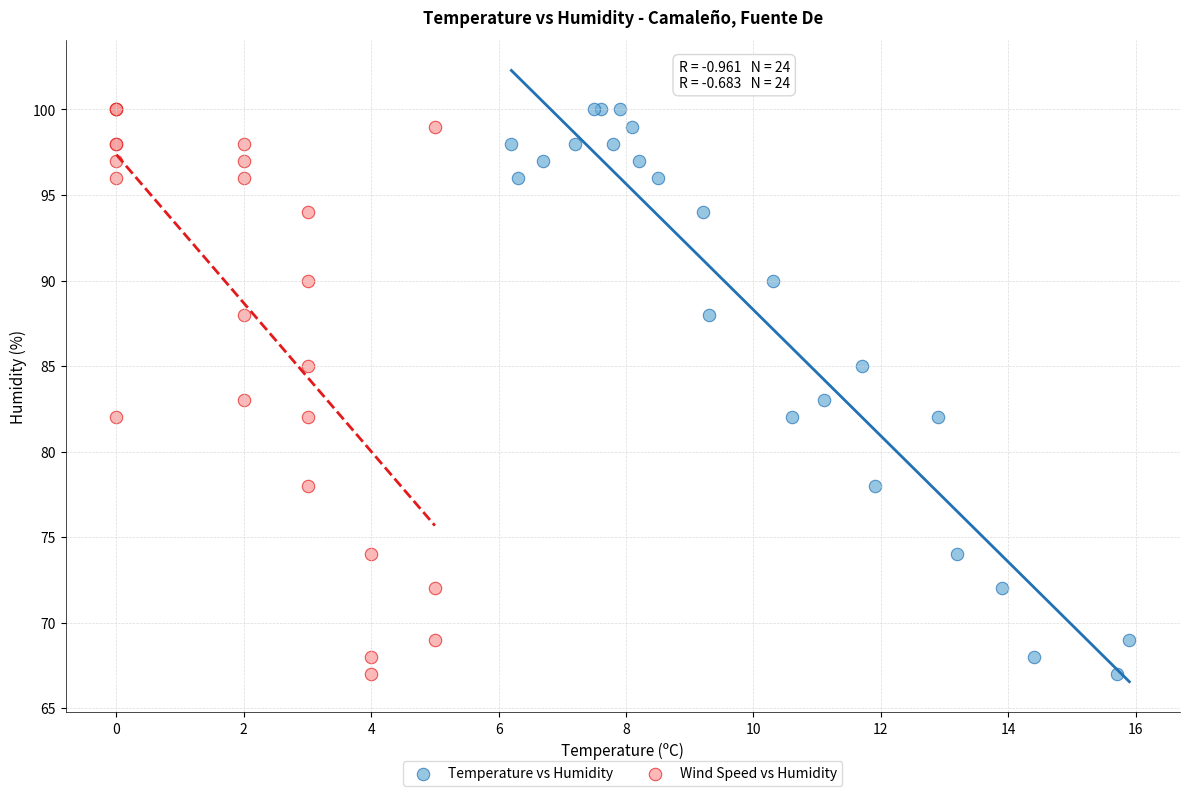

What are all the series names shown in the legend?

Temperature vs Humidity, Wind Speed vs Humidity